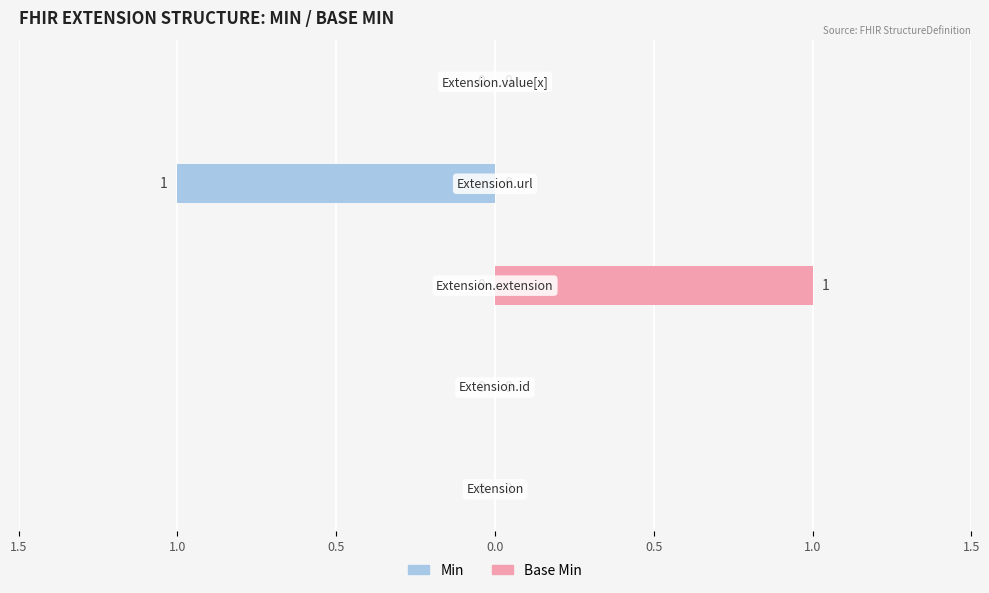

Is it true that Base Min equals 0 at 1.5?

True